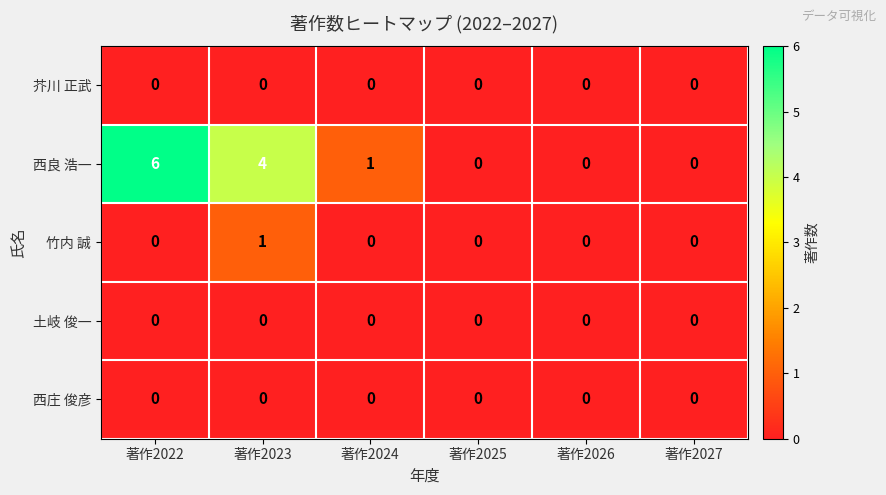

At which category does the chart reach its peak across all series?

著作2022